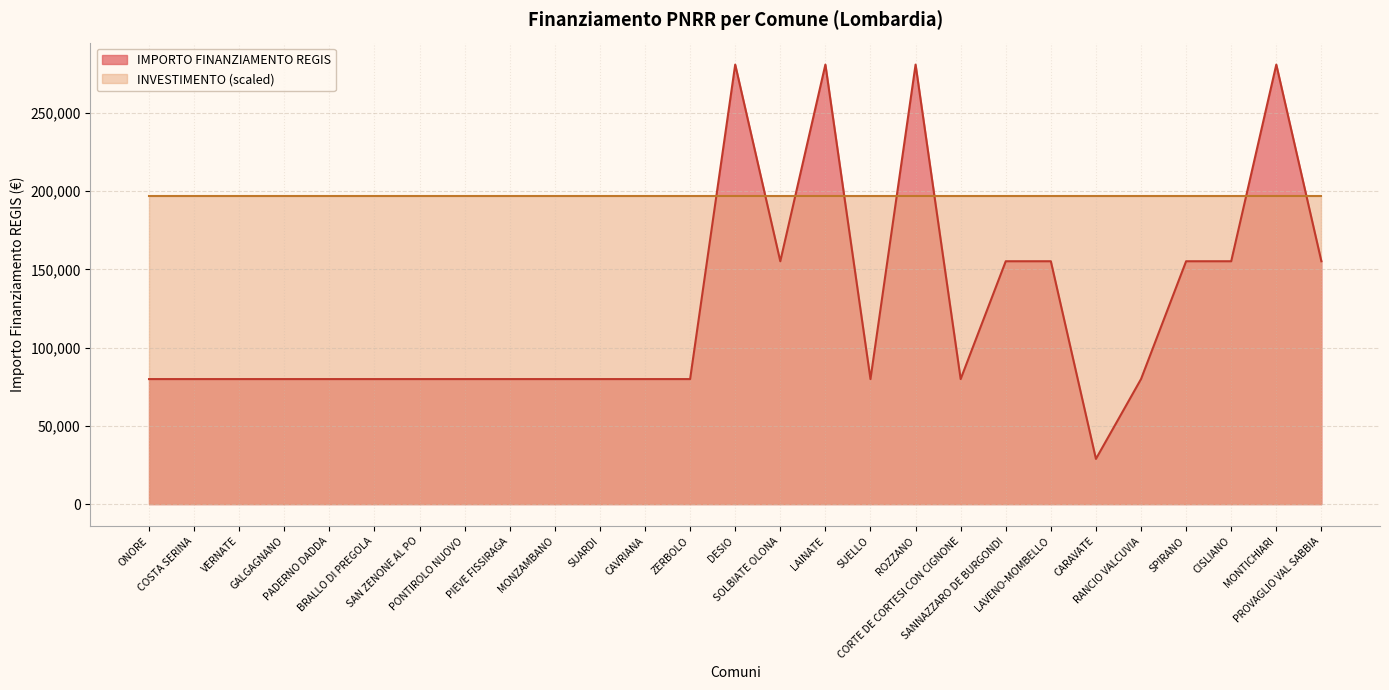

Reading left to right, transcribe all the data shown in this chart.

79922	79922	79922	79922	79922	79922	79922	79922	79922	79922	79922	79922	79922	280932	155234	280932	79922	280932	79922	155234	155234	28902	79922	155234	155234	280932	155234